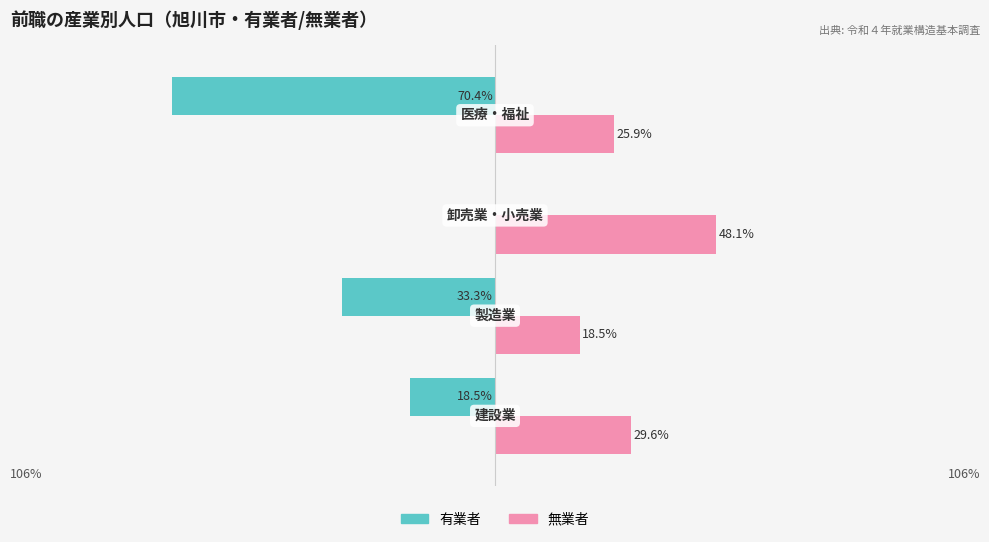

Which series has the largest total across all categories?

無業者